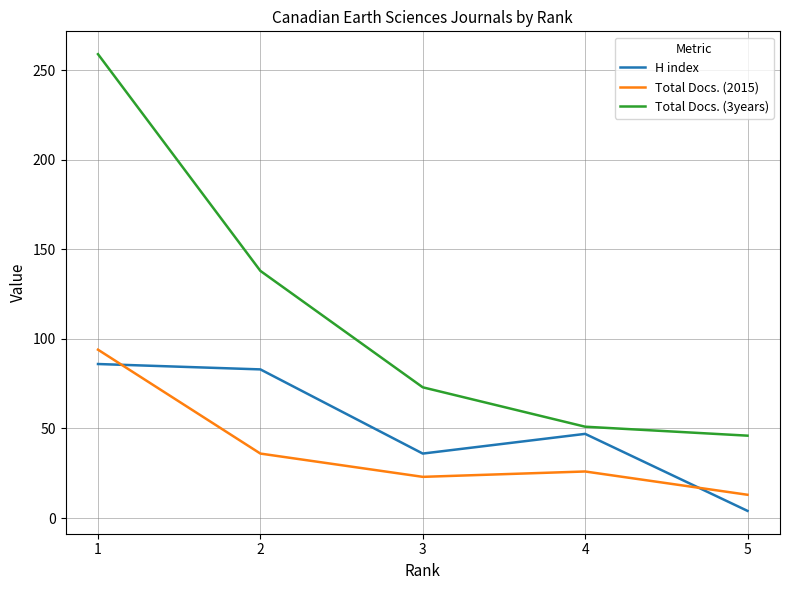

At which category does the chart reach its minimum across all series?

5